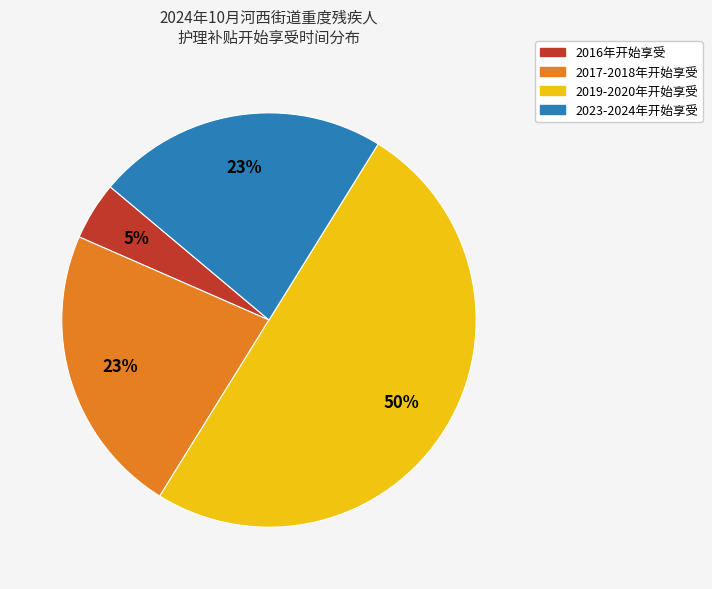

To the nearest percent, what is the difference between the largest and smallest slice percentages?

45%